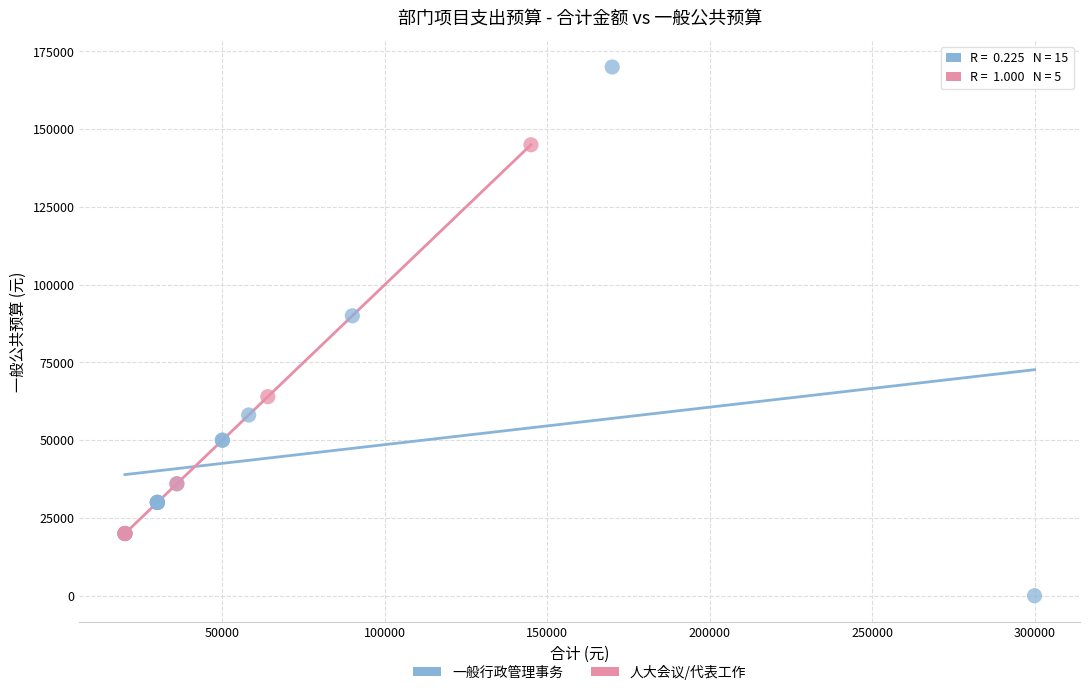

Which series contains the lowest Y value?

一般行政管理事务